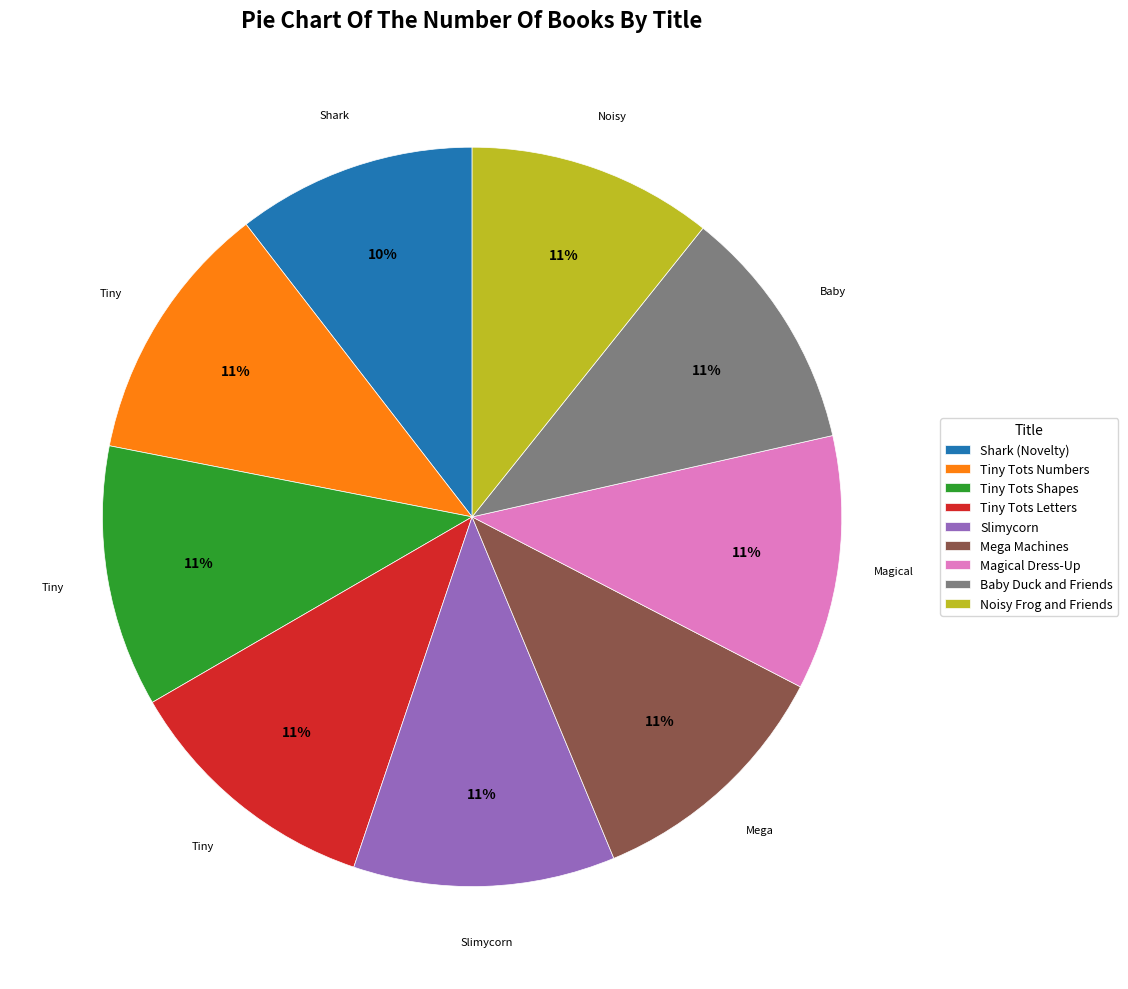

To the nearest percent, what percentage of the pie is Noisy Frog and Friends?

11%